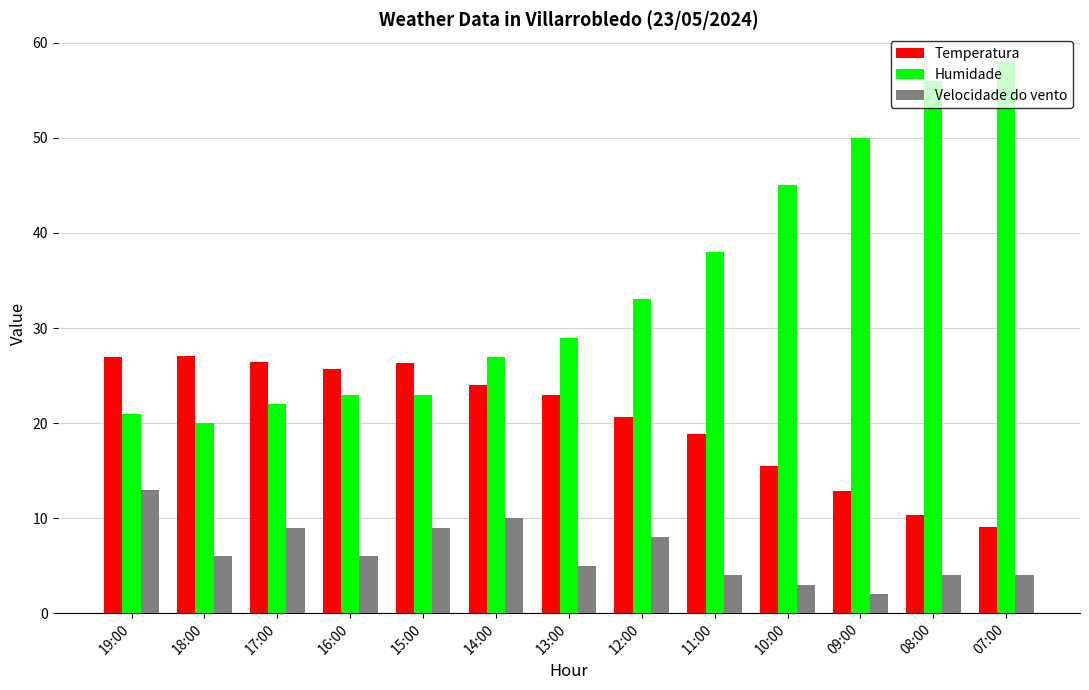

True or false: Velocidade do vento has a value of 3.0 at 10:00.

True